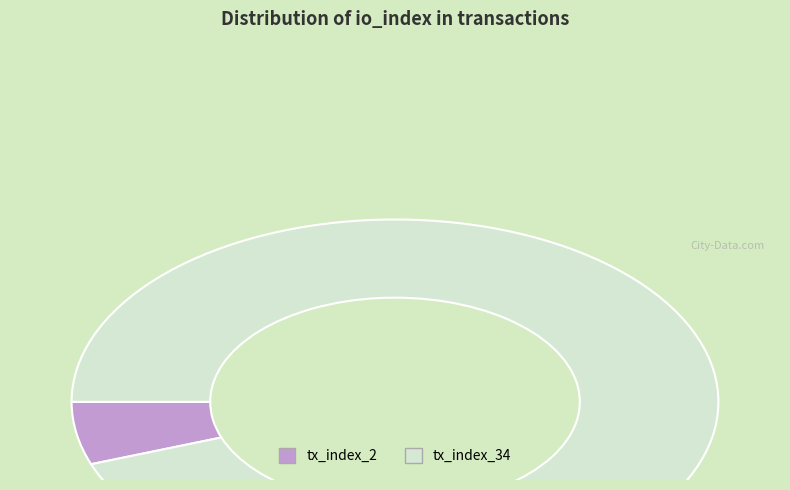

Which slice is the smallest?

tx_index_2